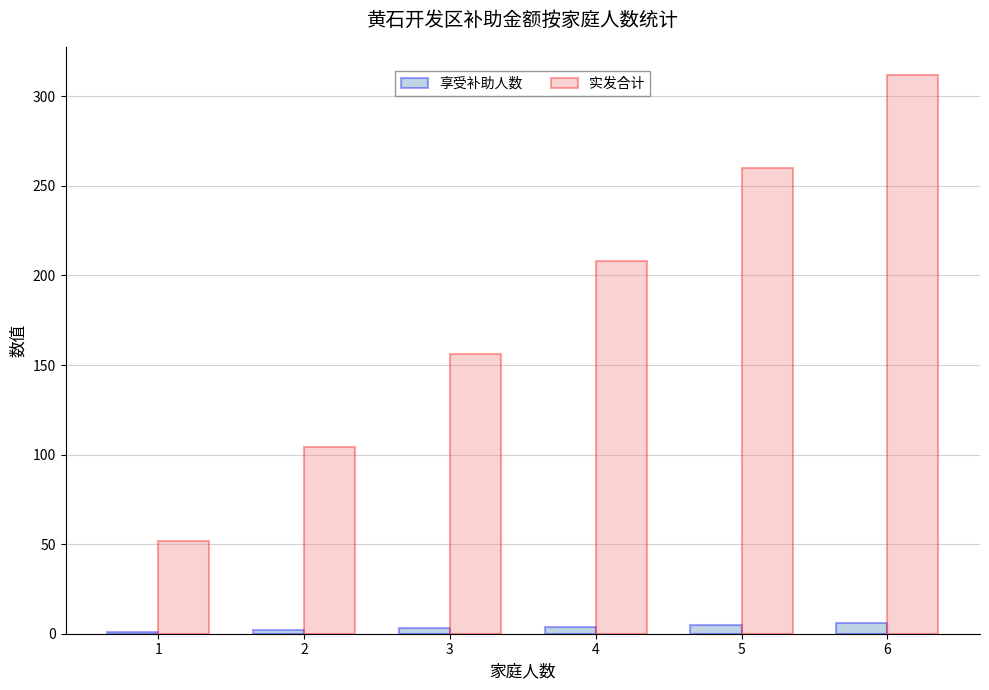

The value of 实发合计 at 6 is 312. True or false?

True